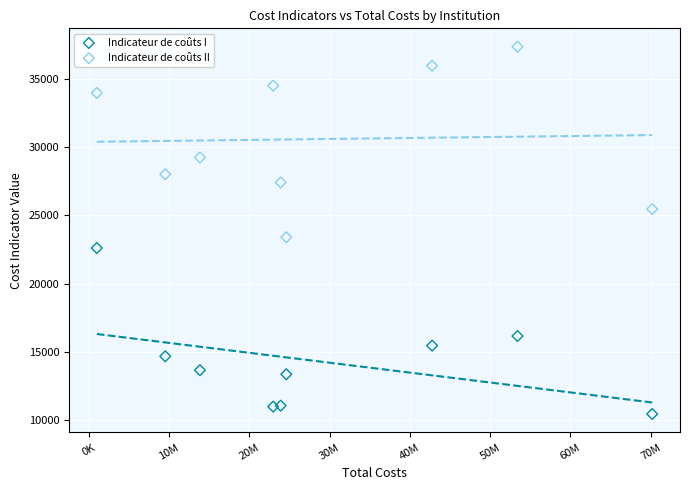

What is the X range (max minus min) for the scatter plot?

69200758.9